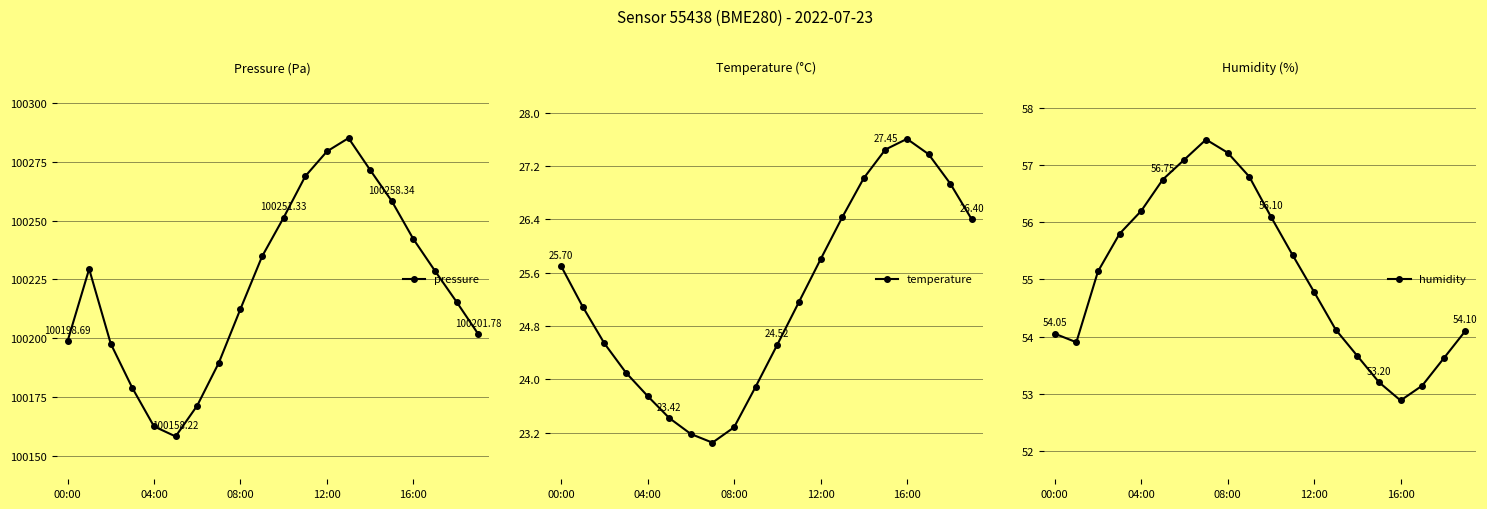

At which label does humidity reach its minimum?

16